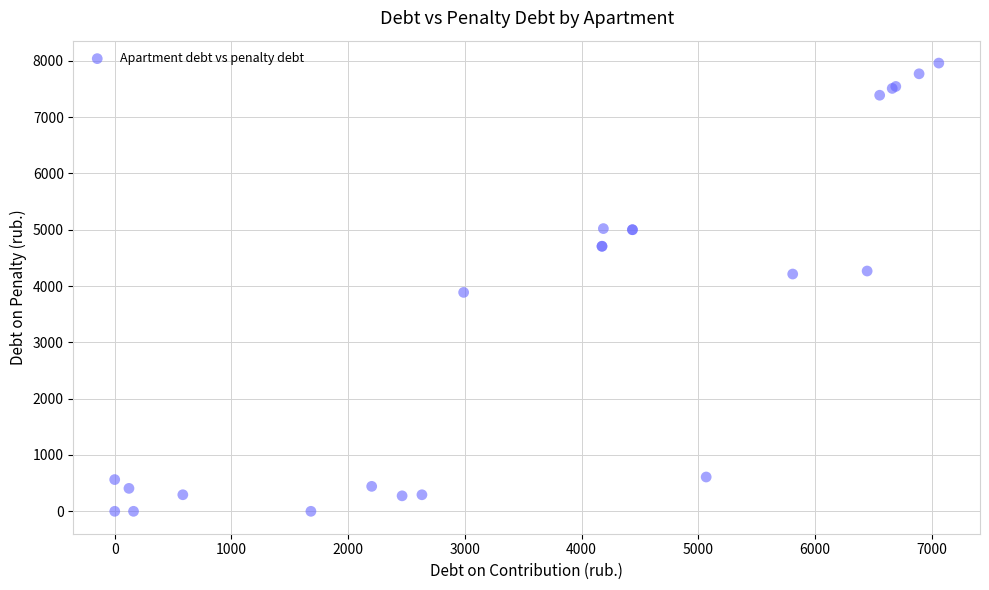

What Y value in the scatter plot is closest to 3979?

3887.0